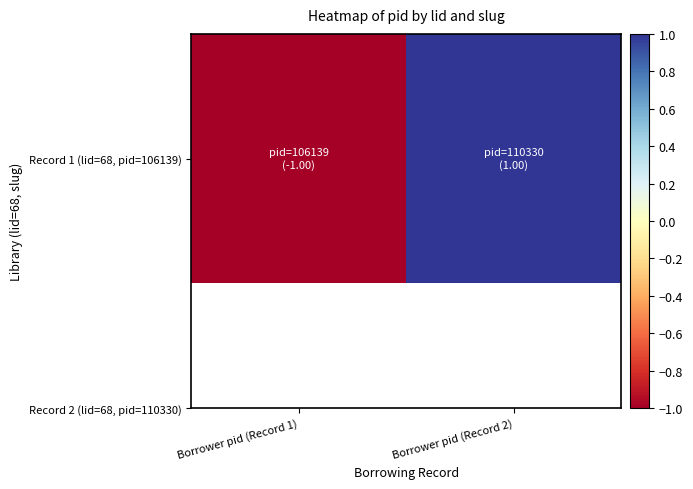

At which category does the chart reach its minimum across all series?

Borrower pid (Record 1)